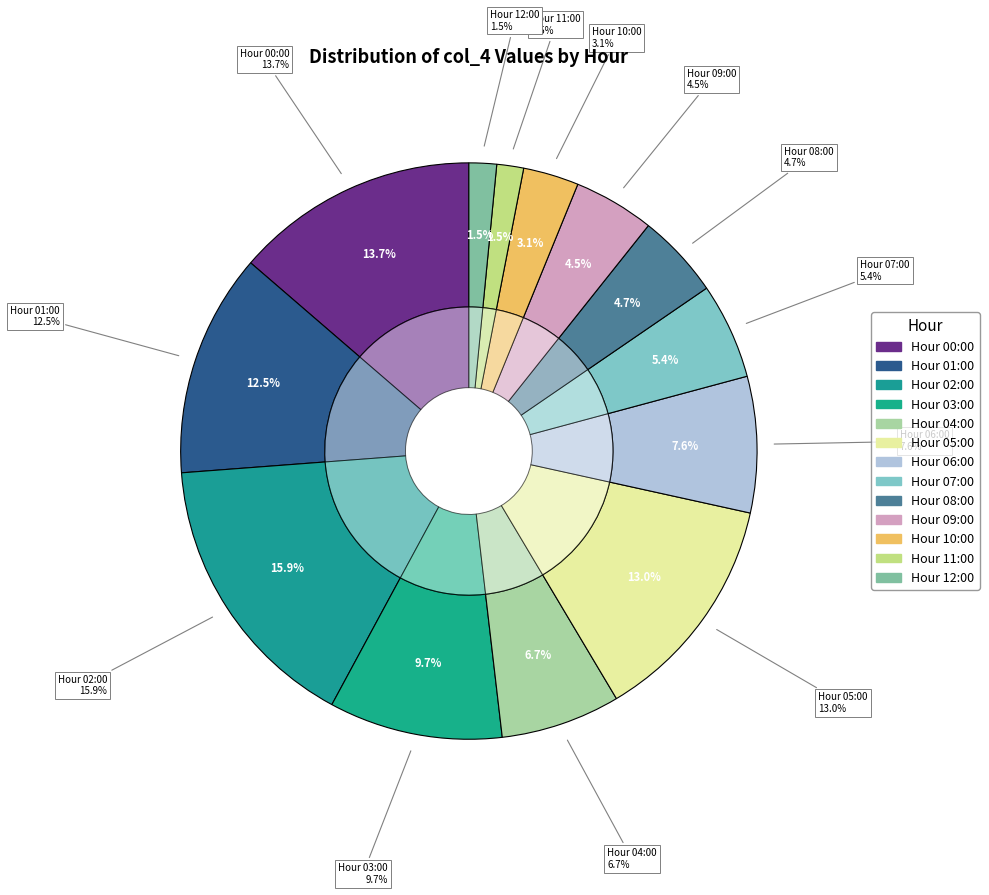

To the nearest percent, what portion does 08:00 represent?

5%